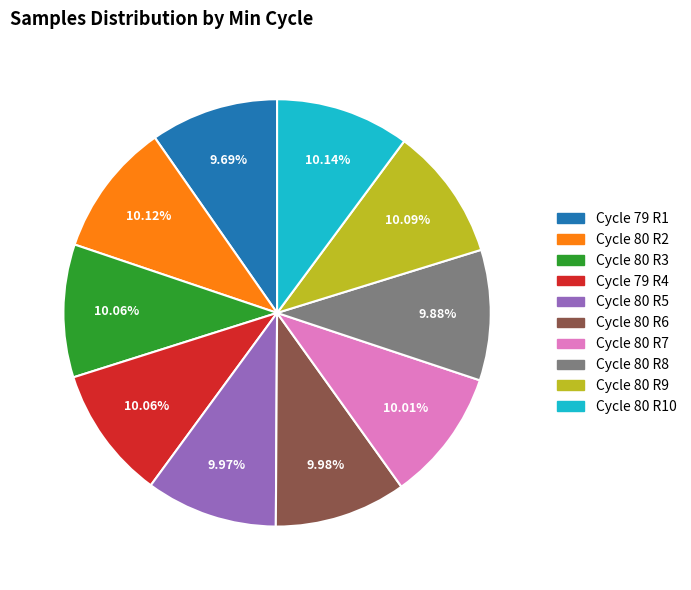

Does any single category account for the majority?

No